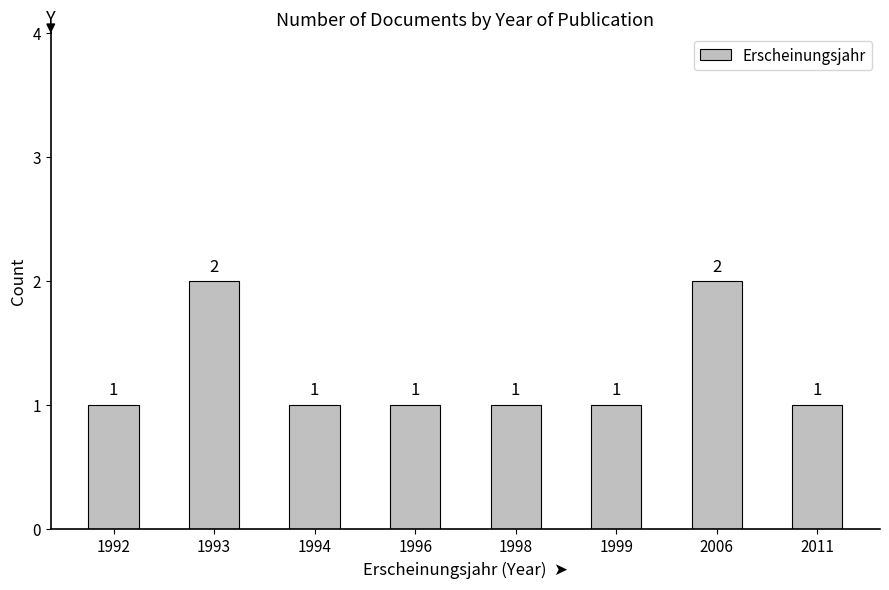

True or false: the data shows 3 at 1993.

False